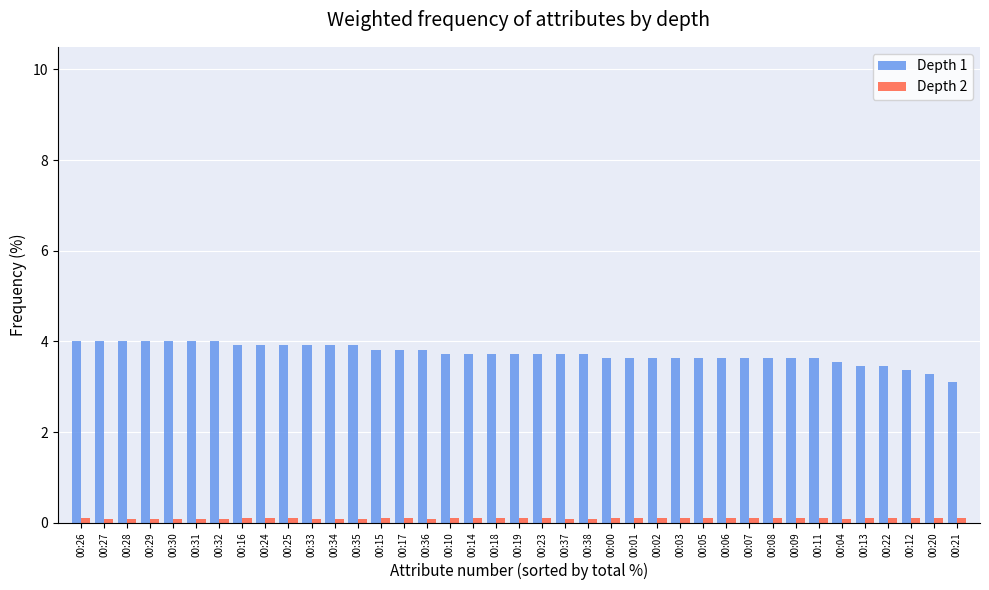

What is the sum of all Depth 1 values?

145.8